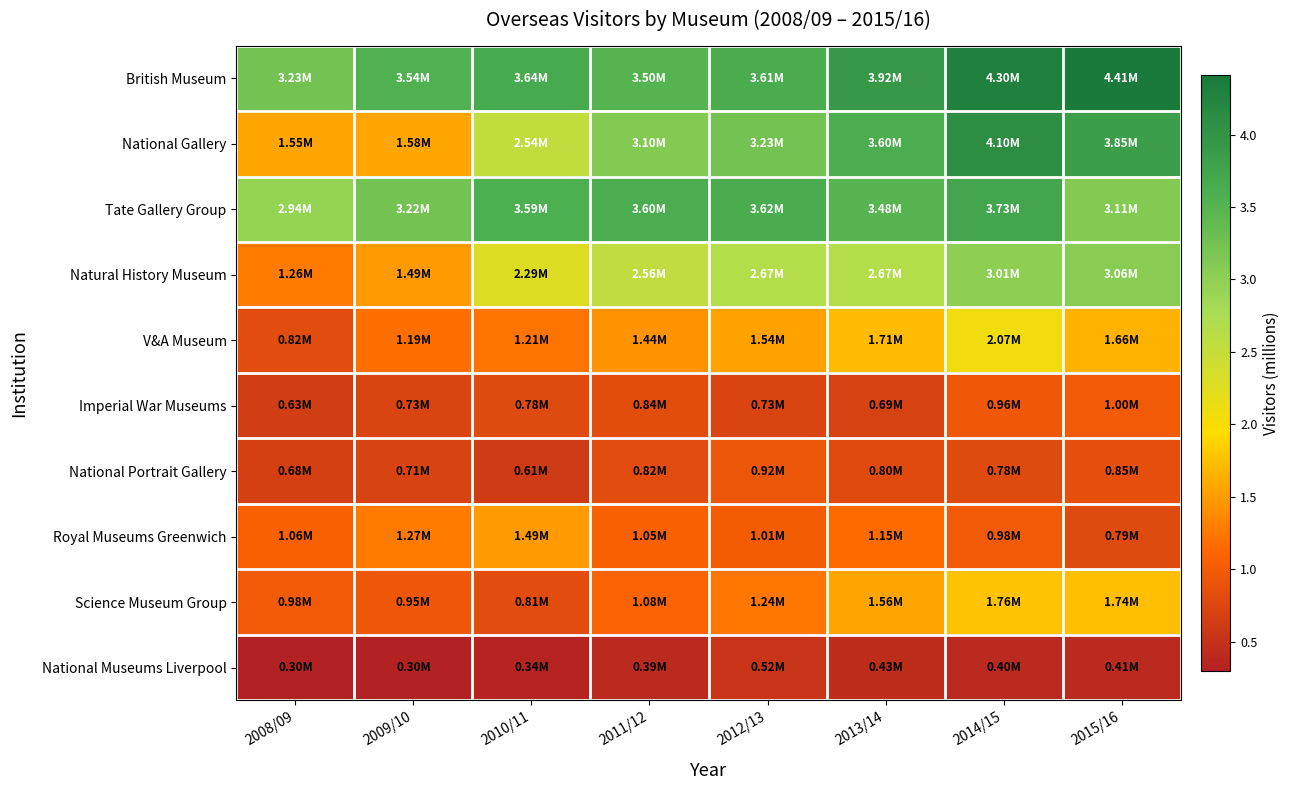

List the series in order of their peak value, highest first.

British Museum, National Gallery, Tate Gallery Group, Natural History Museum, V&A Museum, Science Museum Group, Royal Museums Greenwich, Imperial War Museums, National Portrait Gallery, National Museums Liverpool